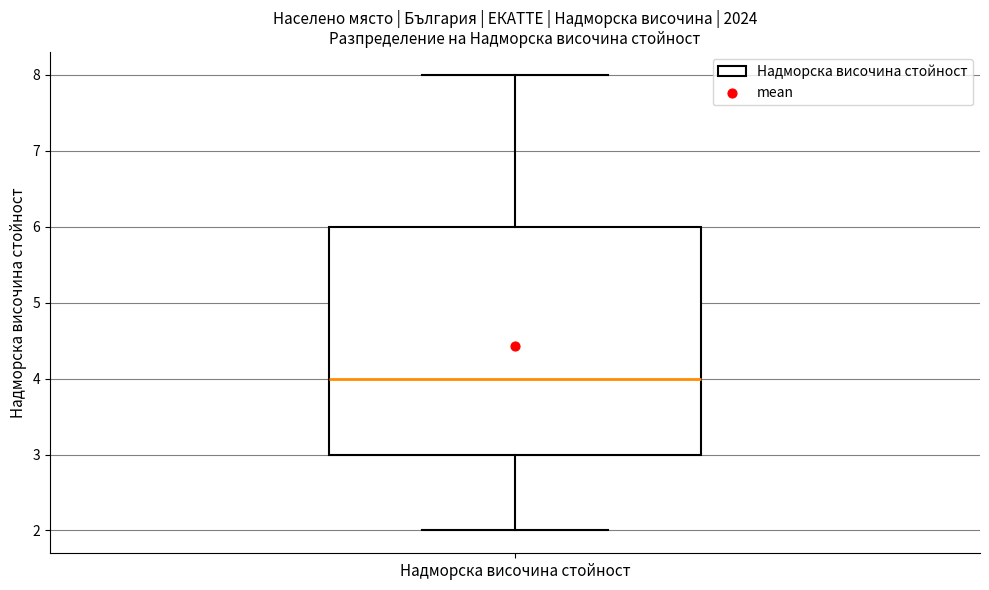

Read this box plot against the y-axis: the position of the median line, the range covered by the box, and the ends of both whiskers. The values are not printed on the chart, so give them approximately, as read against the axis.

median 4, box 3 to 6, whiskers 2 to 8